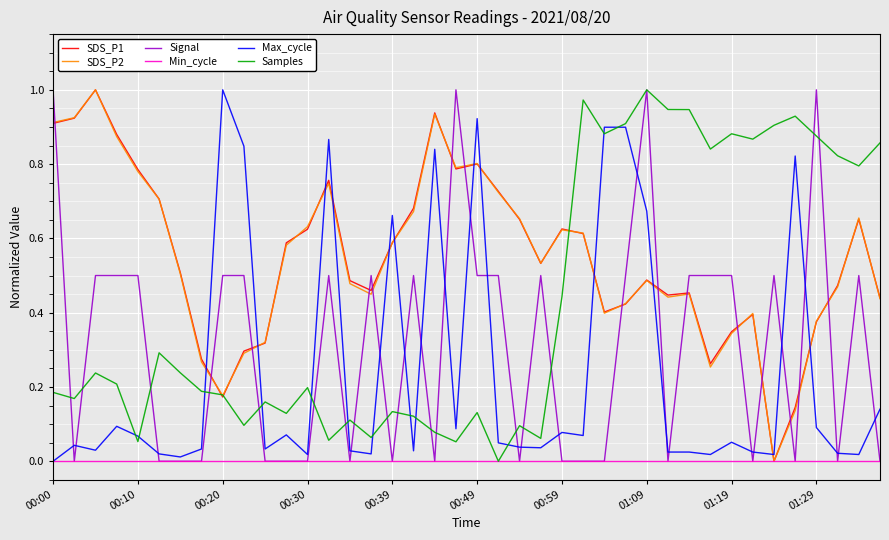

True or false: Signal and SDS_P2 cross at least once.

True